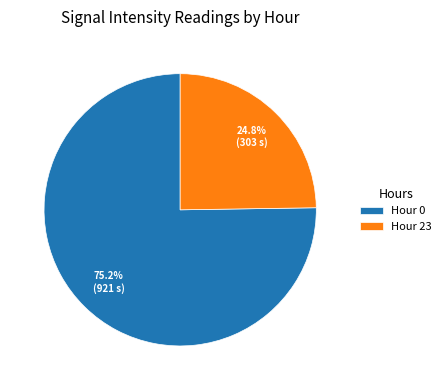

What is the majority slice?

Hour 0